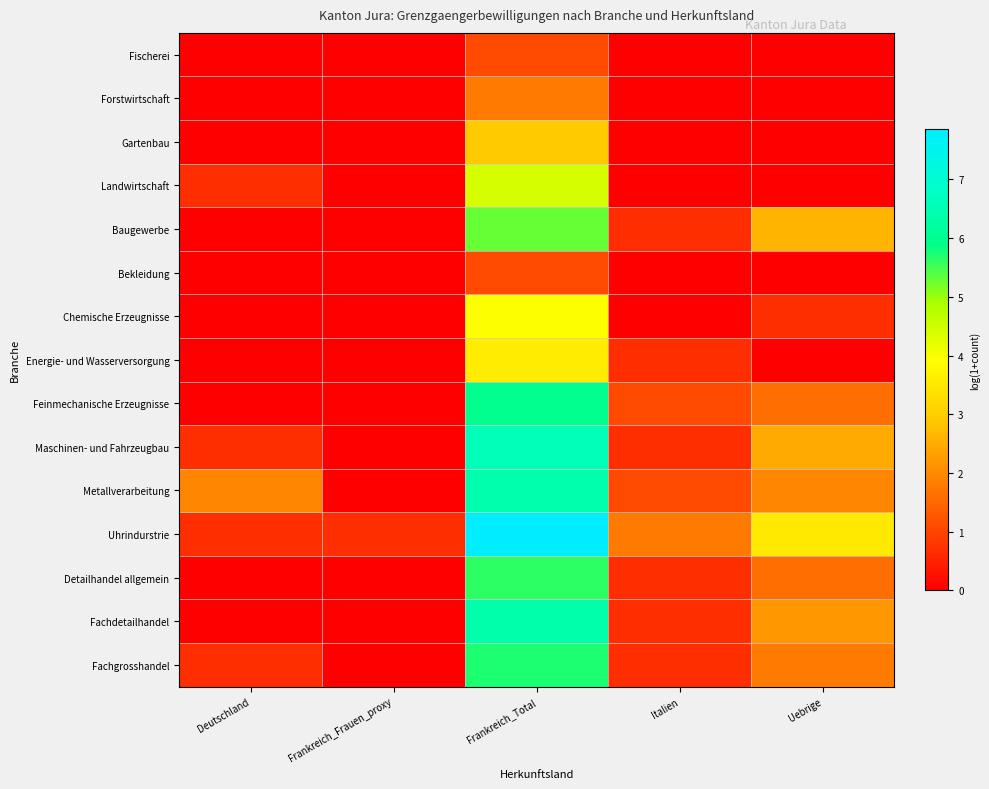

What is the total value across all series at Uebrige?

18.5